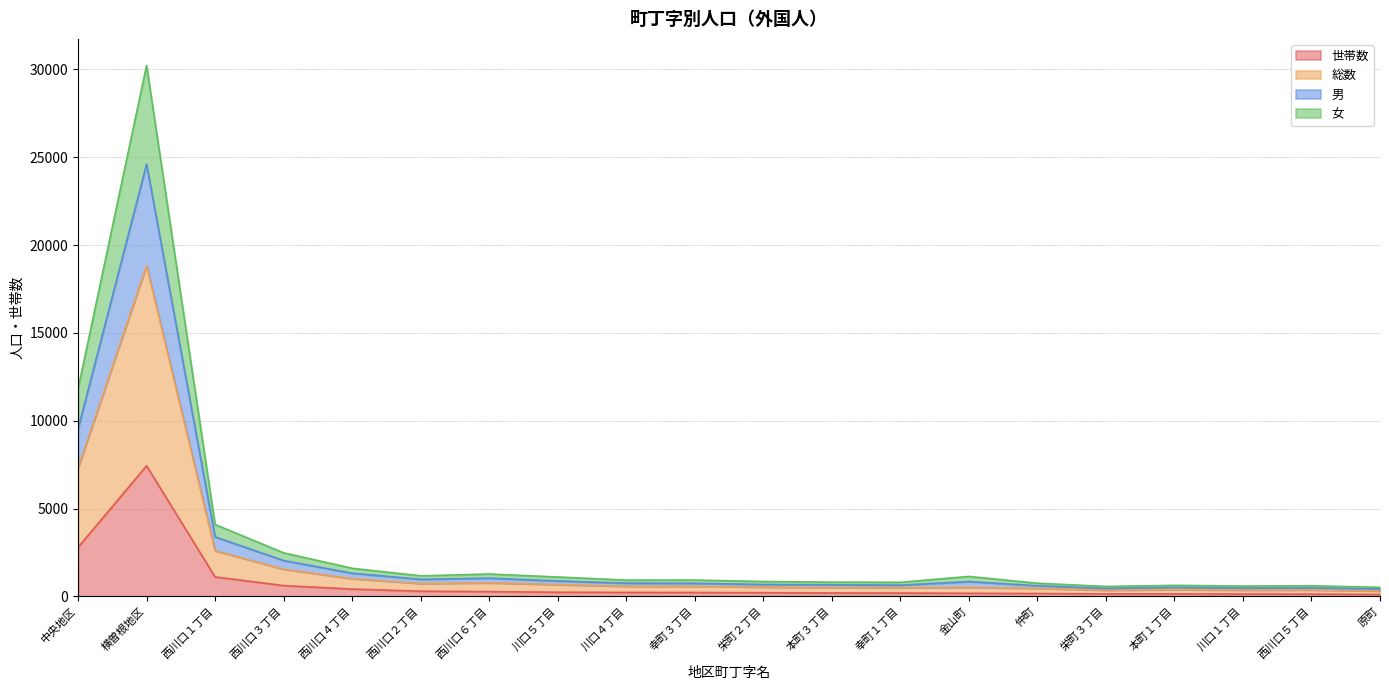

Does the chart have visible grid lines?

Yes